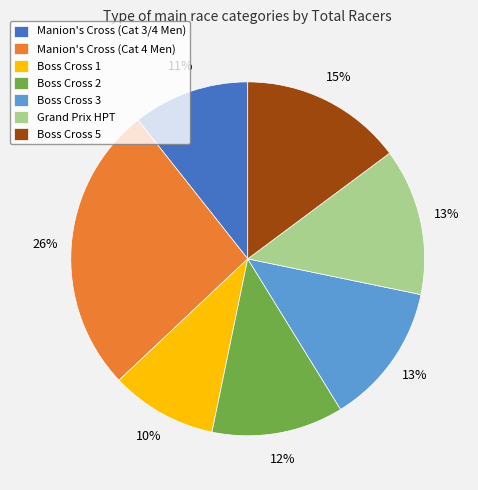

Which has a higher value, Boss Cross 5 or Manion's Cross (Cat 4 Men)?

Manion's Cross (Cat 4 Men)